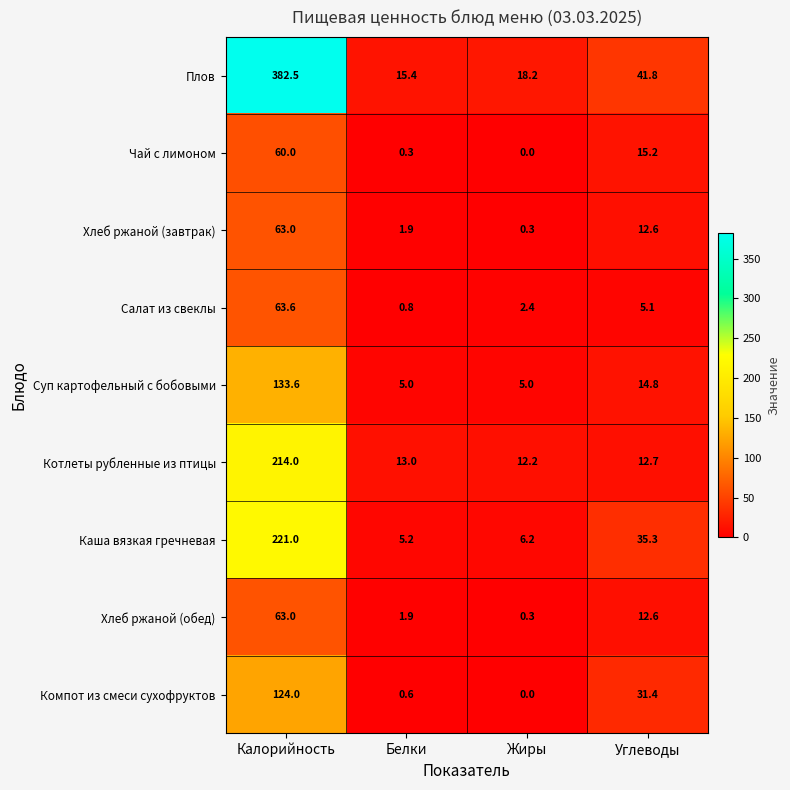

What is the difference between the maximum and second lowest values in the Каша вязкая гречневая series?

214.8